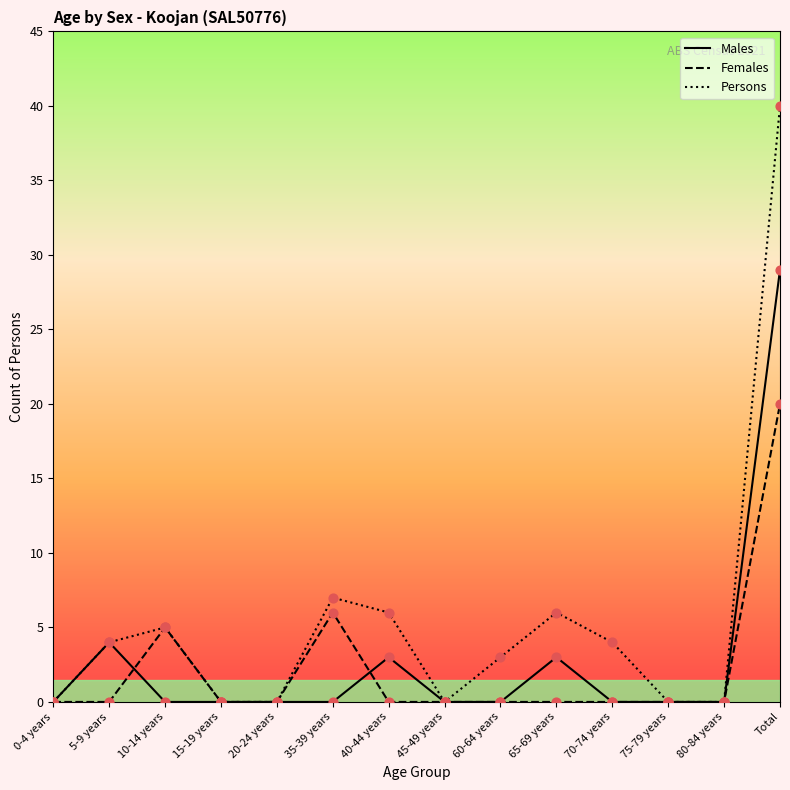

Is the value of Males at Total greater than the value of Persons at 45-49 years?

Yes